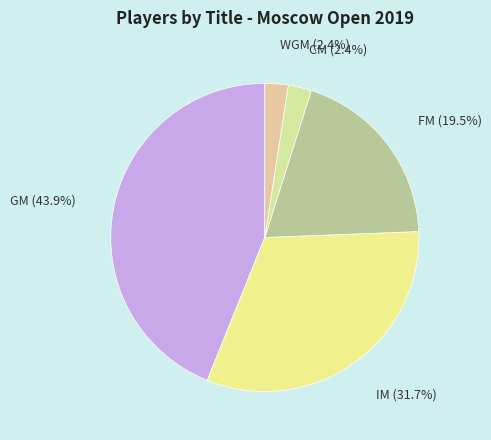

What is the ratio of the value at IM to the value at FM?

1.6